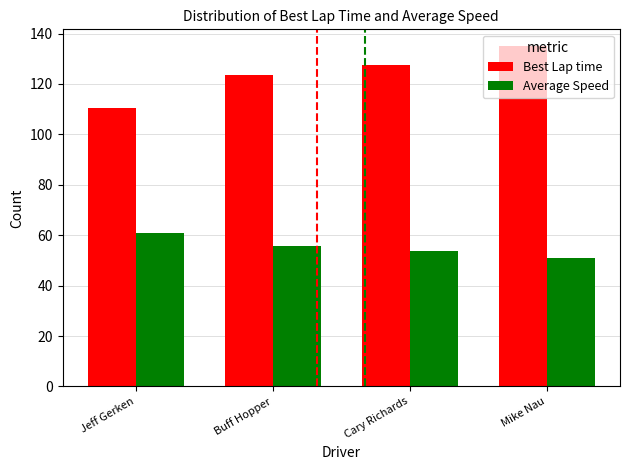

The value of Best Lap time at Cary Richards is 79.3. True or false?

False